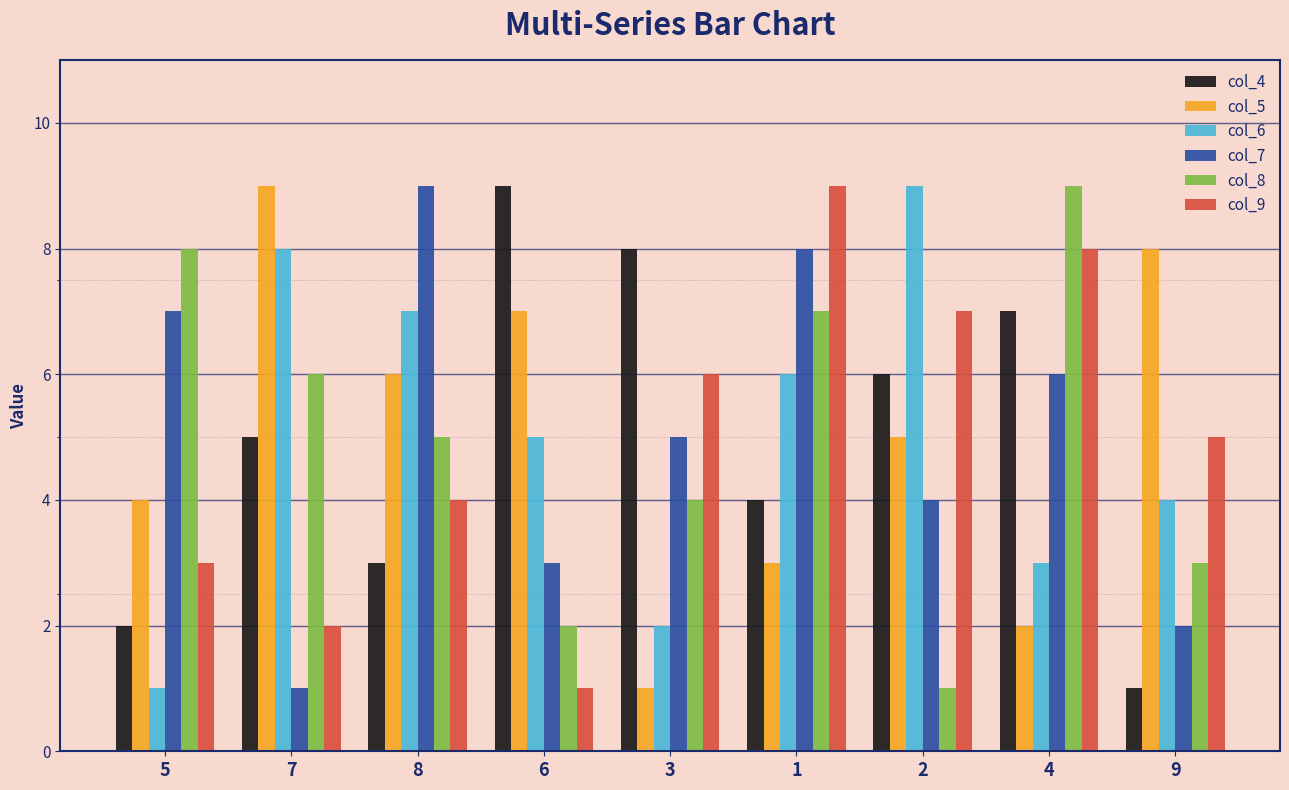

Reading left to right, list all the values displayed in this chart.

col_4: 2	5	3	9	8	4	6	7	1
col_5: 4	9	6	7	1	3	5	2	8
col_6: 1	8	7	5	2	6	9	3	4
col_7: 7	1	9	3	5	8	4	6	2
col_8: 8	6	5	2	4	7	1	9	3
col_9: 3	2	4	1	6	9	7	8	5